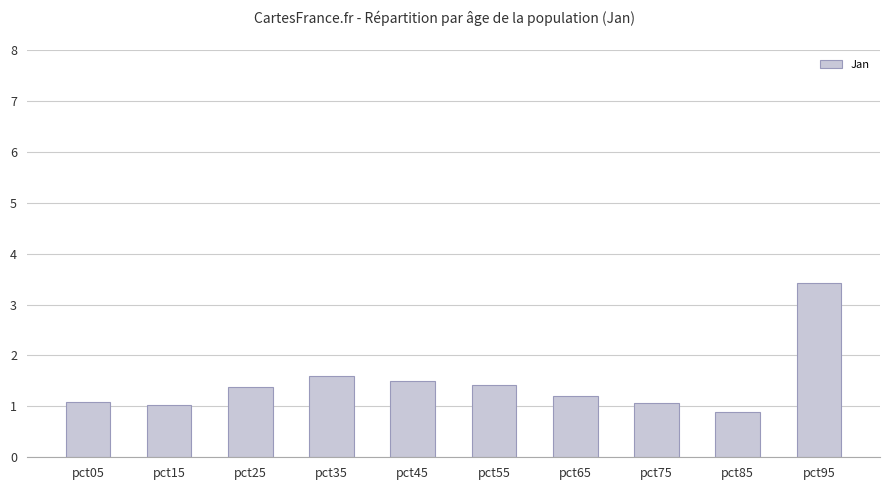

What is the smallest value displayed?

0.9